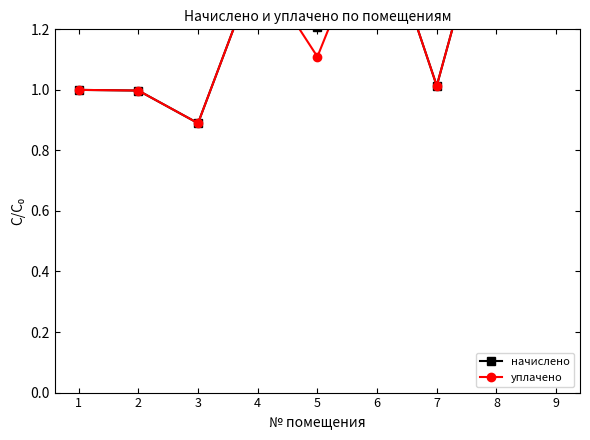

In уплачено, how many points are lower than both neighbors (excluding endpoints)?

3